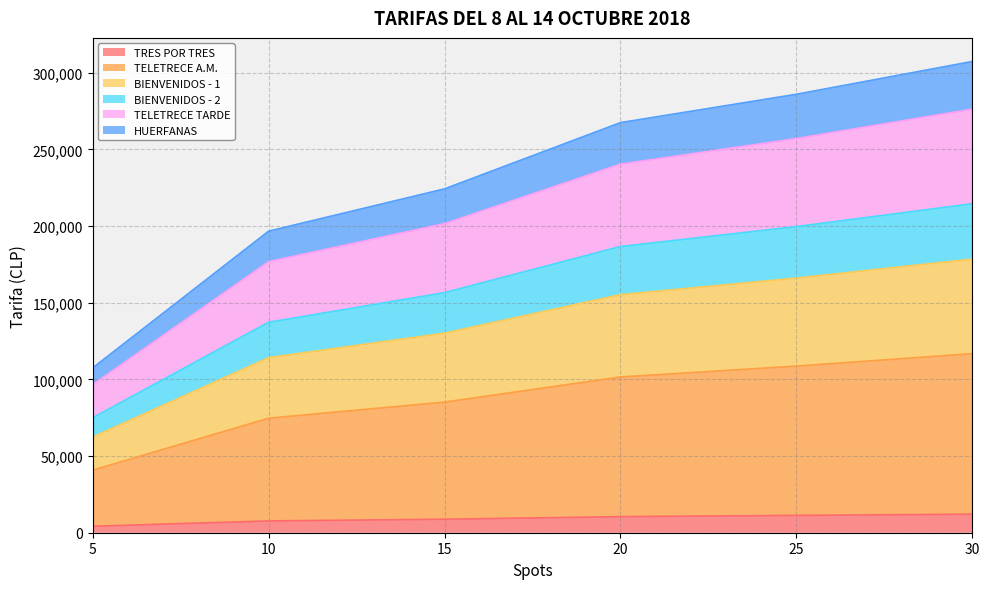

The value of BIENVENIDOS - 1 at 5 is 107725. True or false?

False